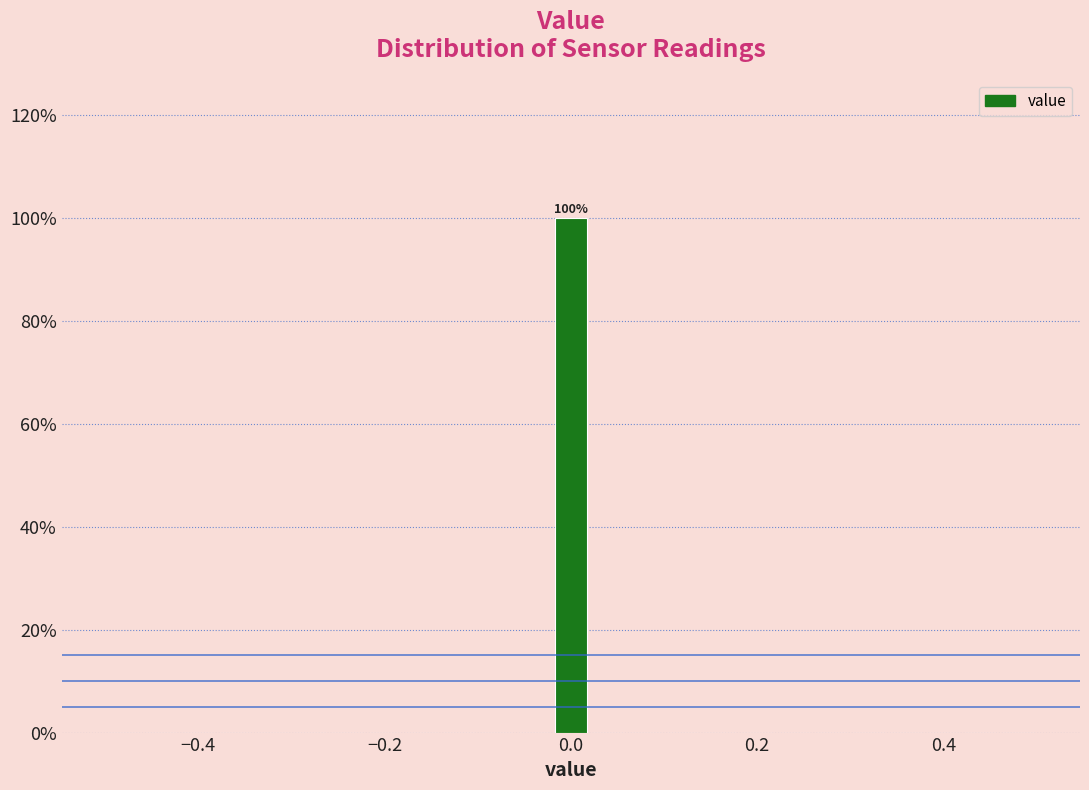

Around what value on the x-axis is the tallest bar? Give the approximate position of its centre, as read against the axis.

0.00